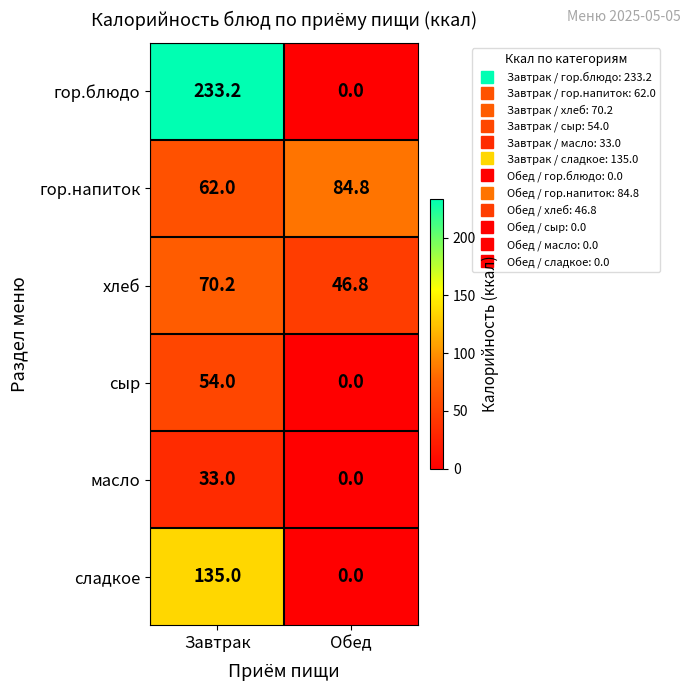

At which label does гор.блюдо first exceed 233?

Завтрак